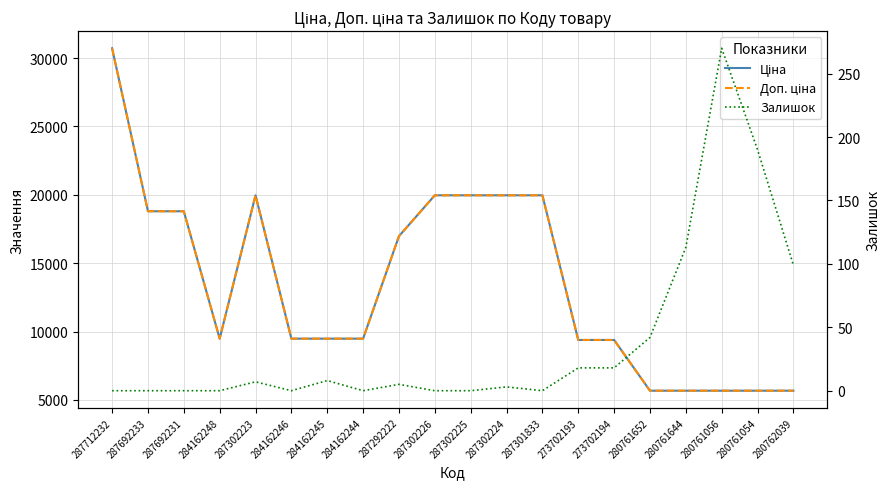

Rank the categories by Залишок value from highest to lowest.

280761056, 280761054, 280761644, 280762039, 280761652, 273702193, 273702194, 284162245, 287302223, 287292222, 287302224, 287712232, 287692233, 287692231, 284162248, 284162246, 284162244, 287302226, 287302225, 287301833